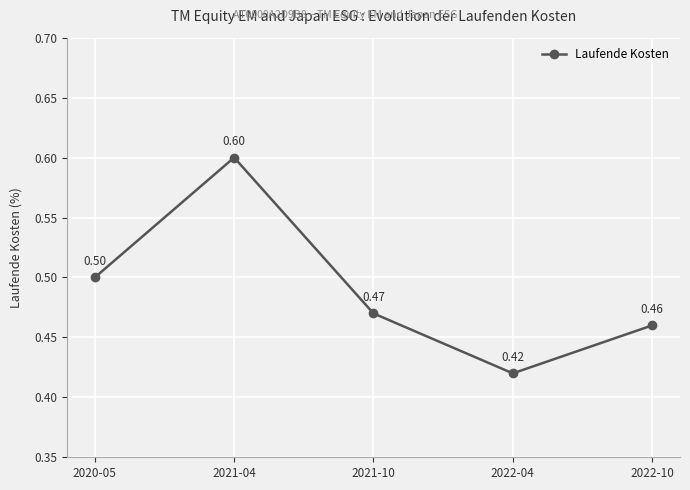

Rank the categories by value from lowest to highest.

2022-04, 2022-10, 2021-10, 2020-05, 2021-04